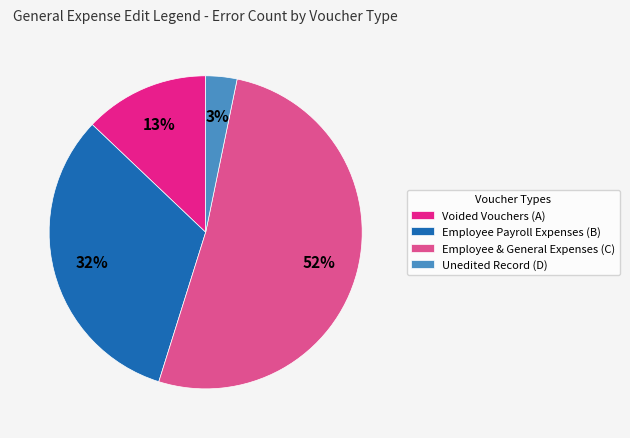

To the nearest percent, what percentage of the pie is Employee & General Expenses (C)?

52%